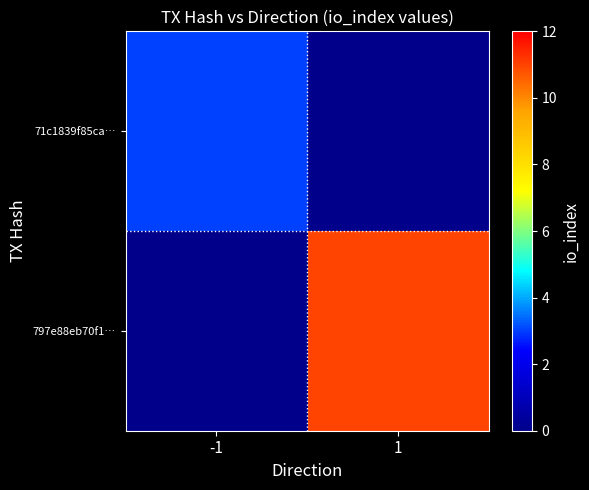

Reading left to right, transcribe all the data shown in this chart.

71c1839f85ca…: -1=3	1=0
797e88eb70f1…: -1=0	1=11